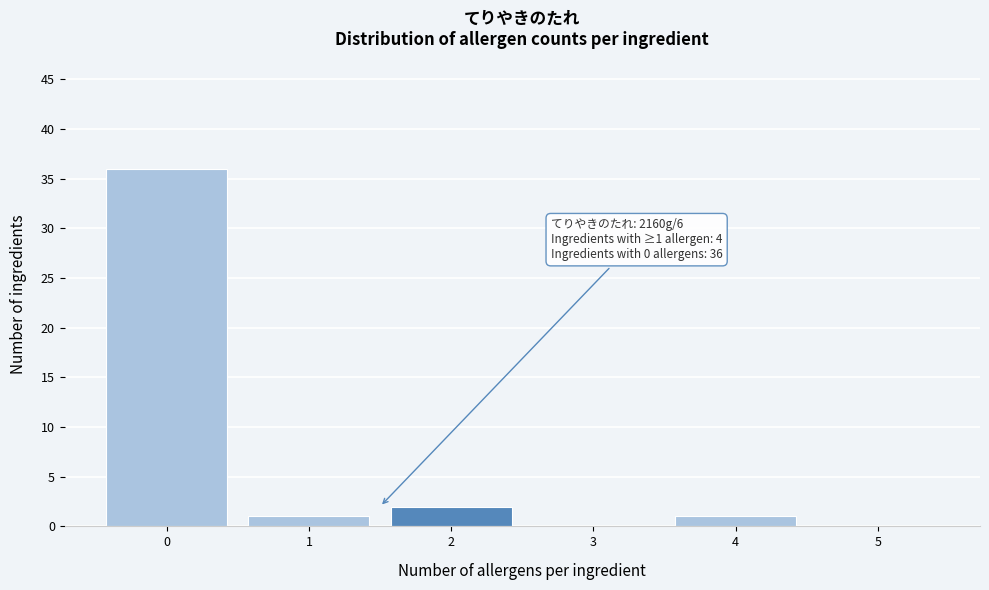

Reading left to right, extract all data points from this chart.

0=36	1=1	2=2	3=0	4=1	5=0